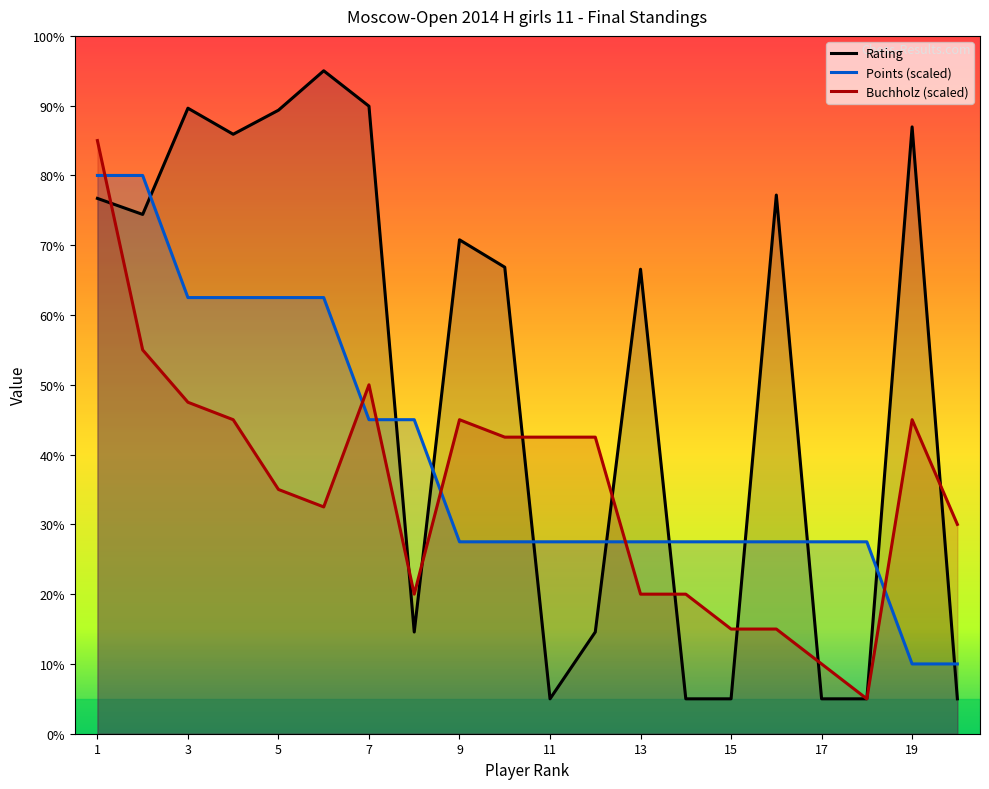

Which series has the largest range (max minus min)?

Rating